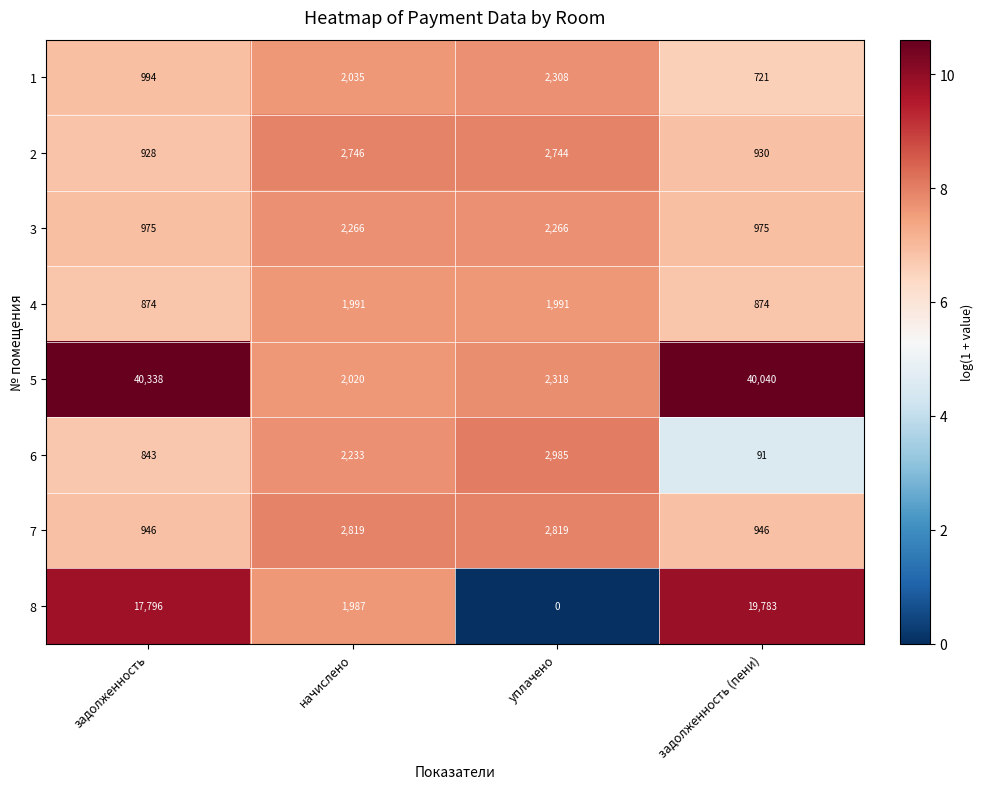

What is the total value across all series at задолженность?

63694